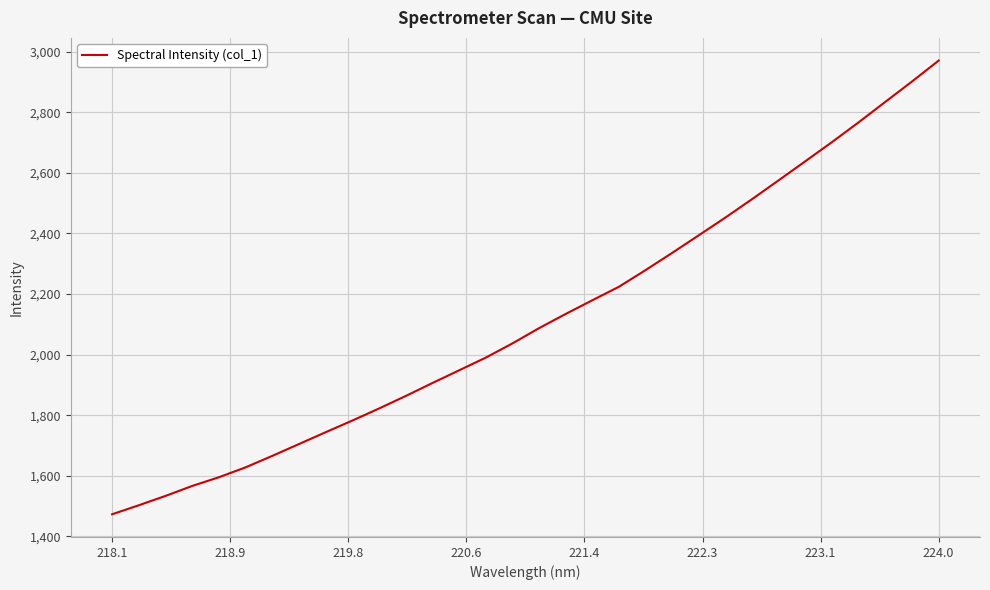

What is the minimum value shown in the chart?

1473.0